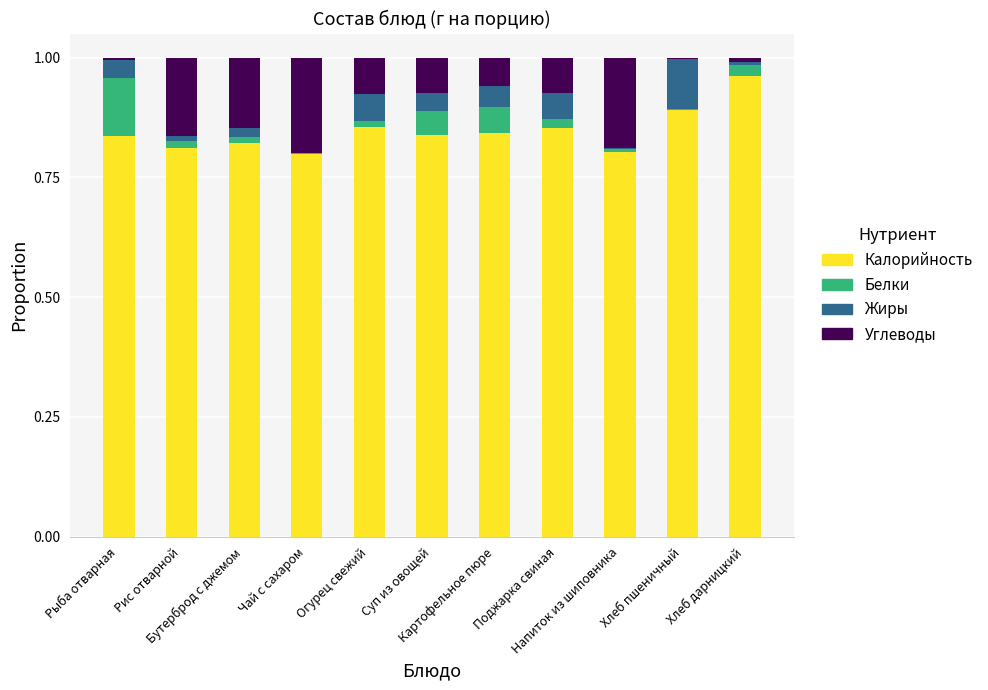

What is the sum of all Калорийность values?

9.3